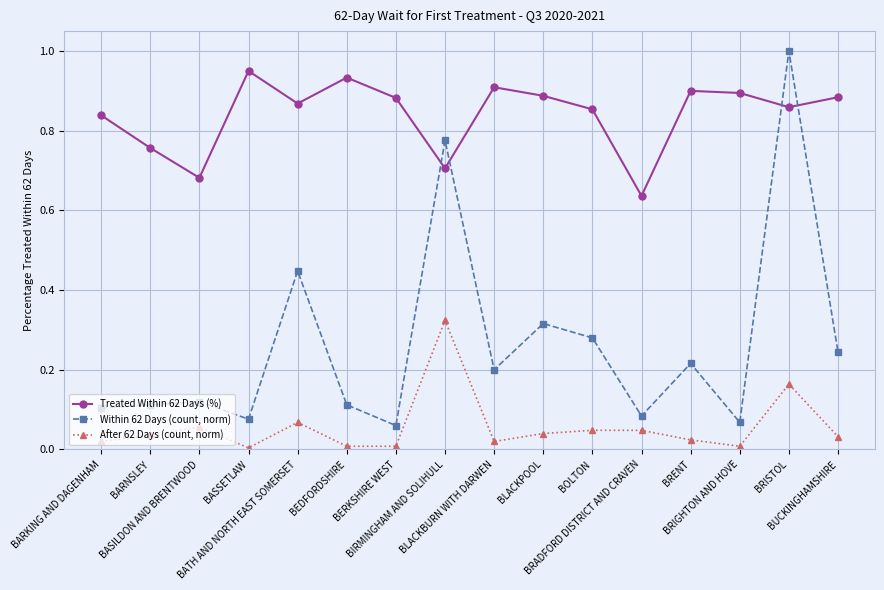

List the series in order of their overall mean, lowest first.

After 62 Days (count, norm), Within 62 Days (count, norm), Treated Within 62 Days (%)